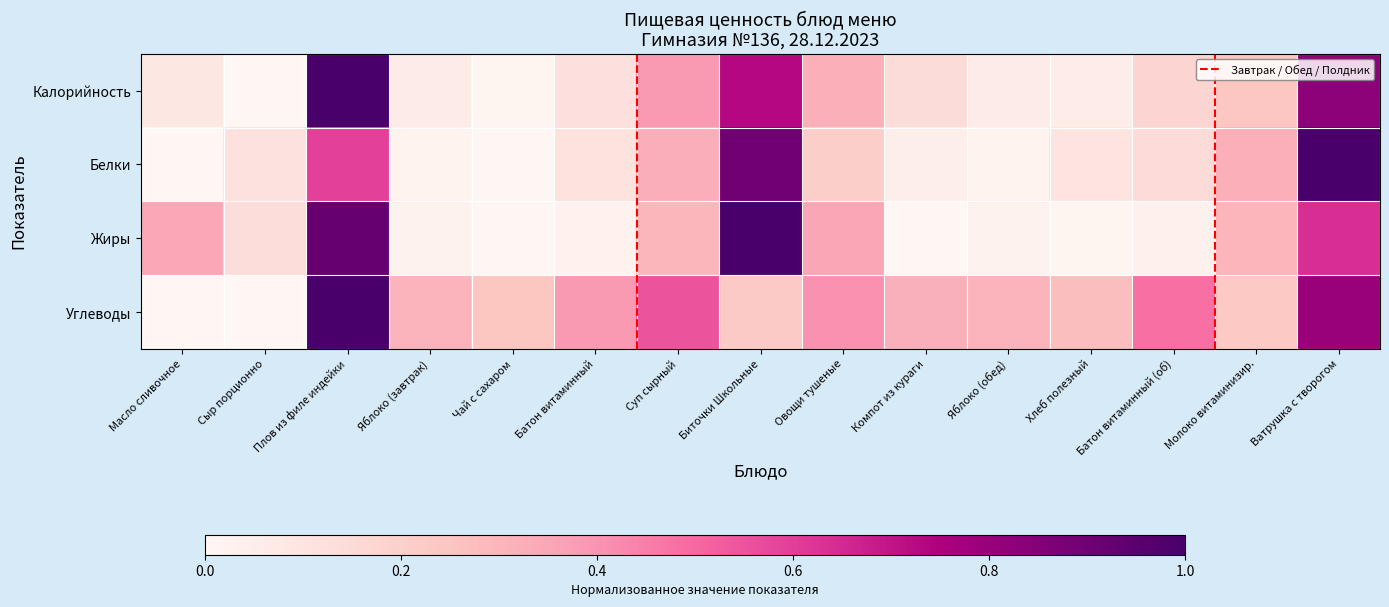

At which category is the sum across all series the highest?

Плов из филе индейки